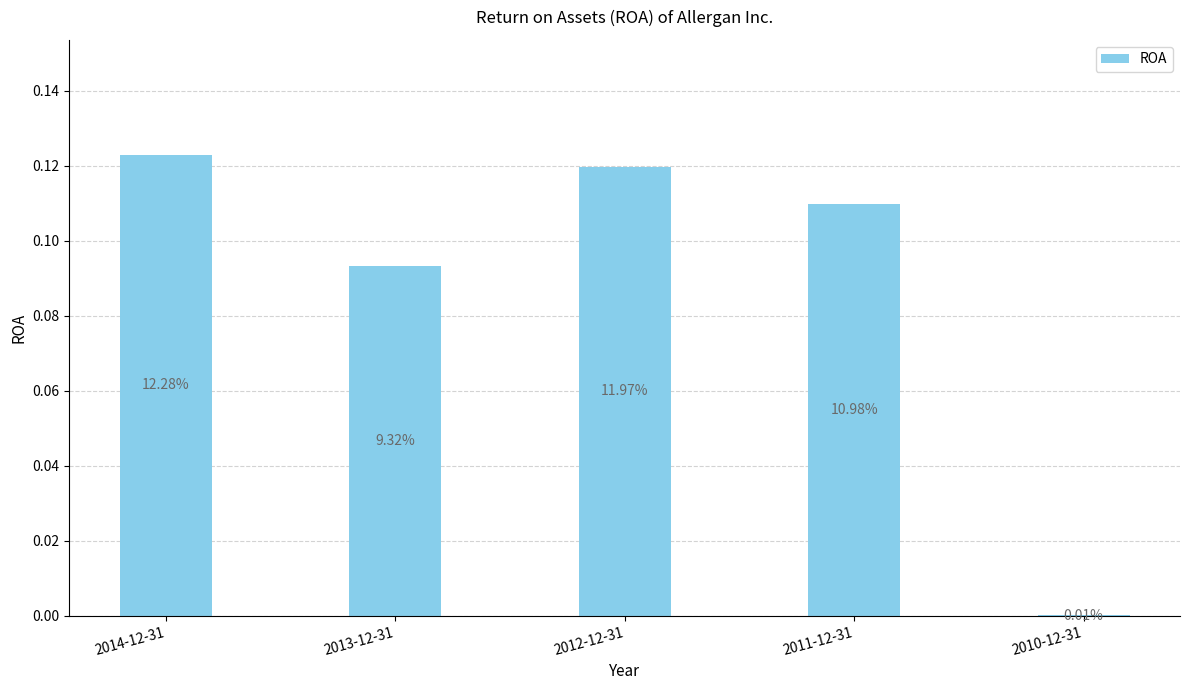

Which has a higher value, 2011-12-31 or 2013-12-31?

2011-12-31